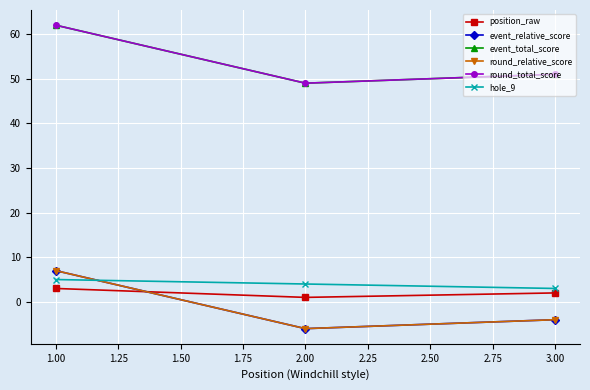

Does the chart display data point markers on the line(s)?

Yes